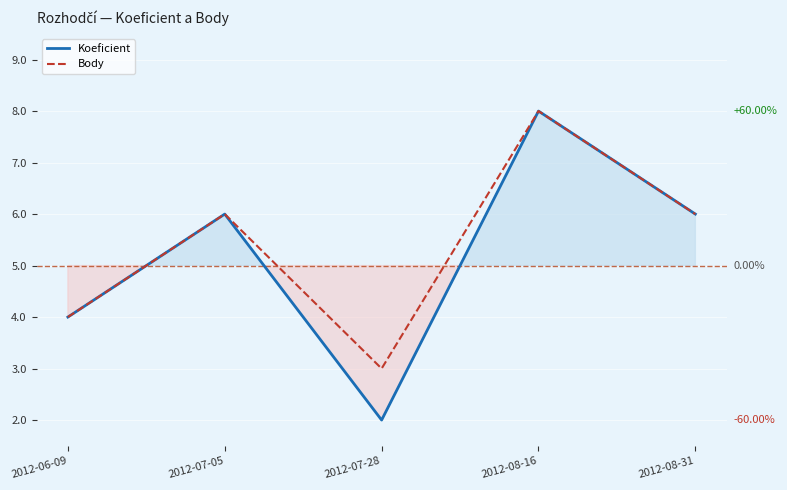

True or false: Body has more than 2 points higher than both neighbors.

False